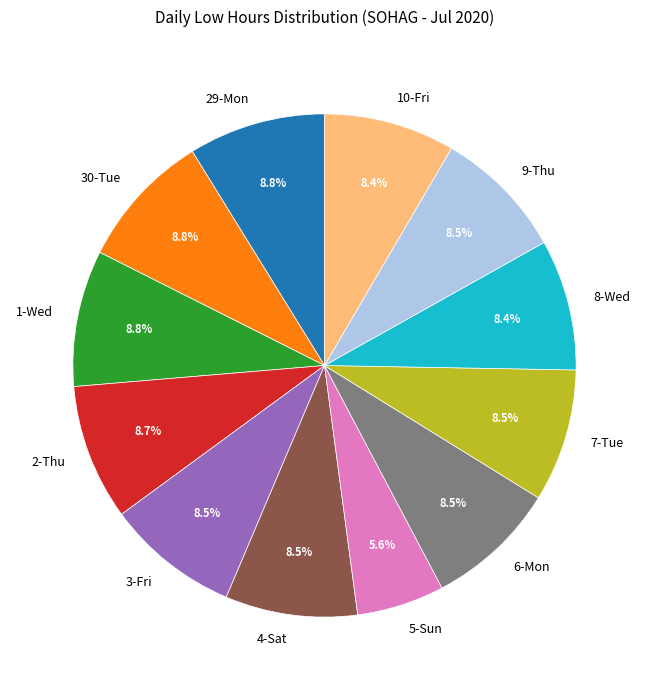

What is the smallest slice in the pie chart?

5-Sun